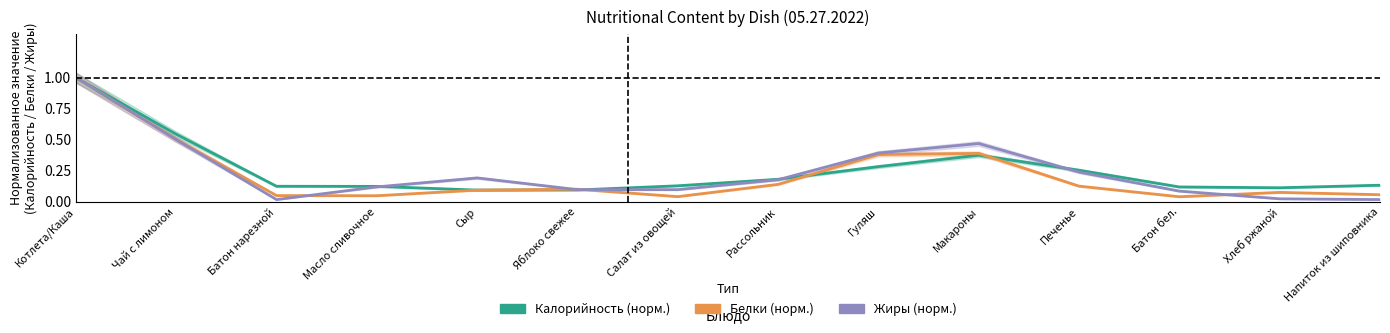

In Калорийность (норм.), how many points are higher than both neighbors (excluding endpoints)?

1